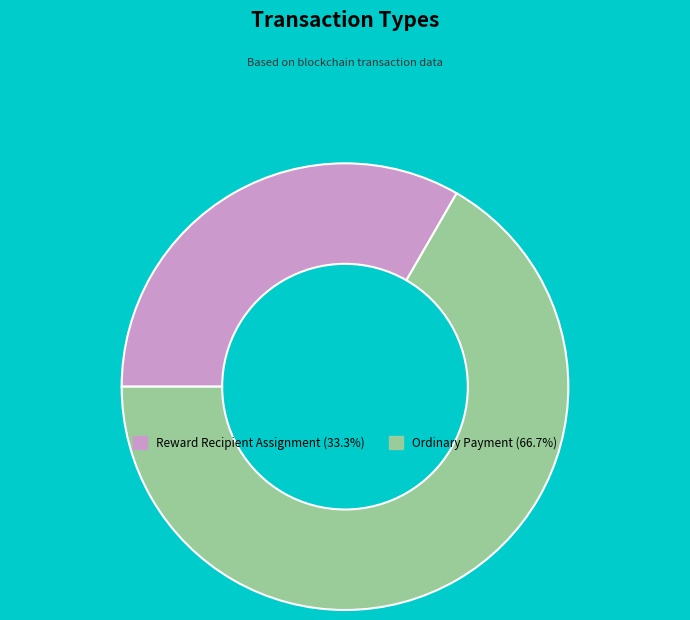

How many slices are in this pie chart?

2